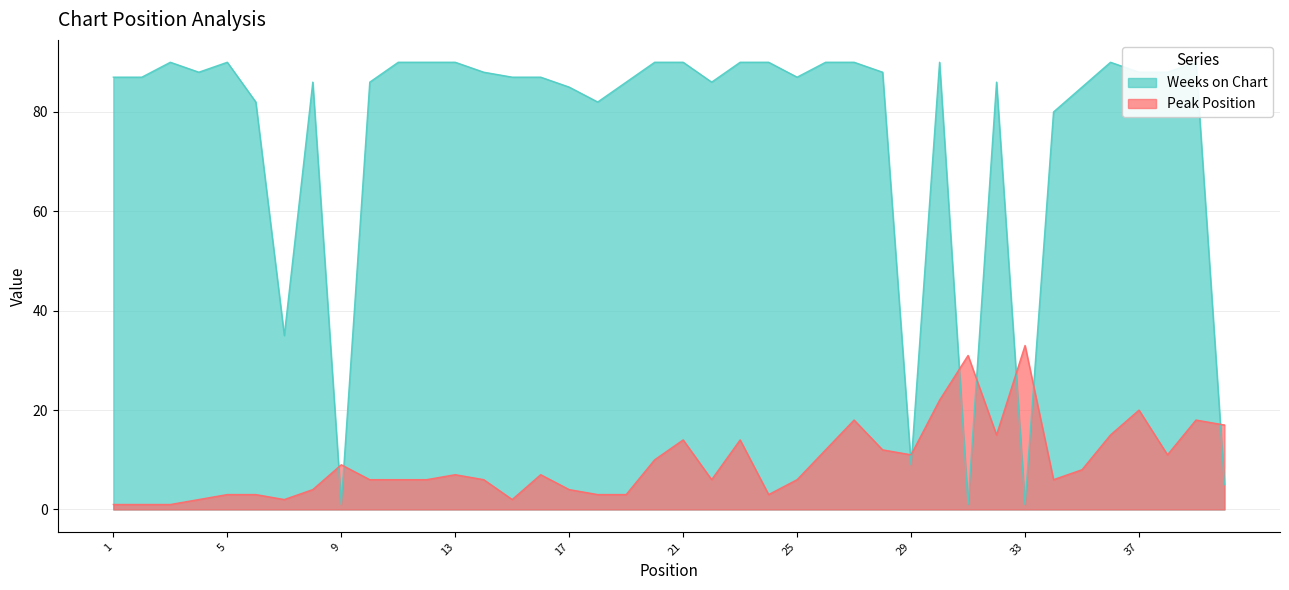

Where is Peak Position nearest to the value 17?

40